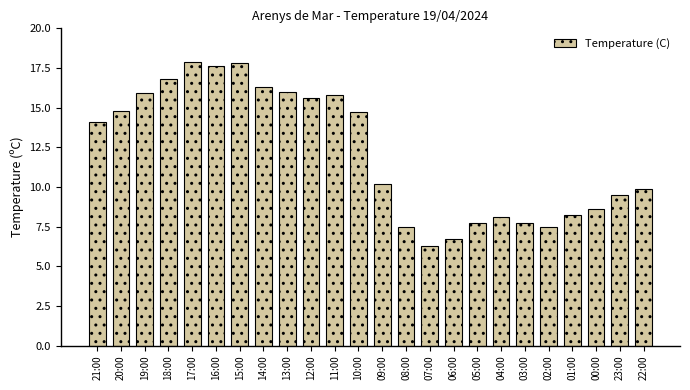

What is the label of the 24th bar from the left?

22:00